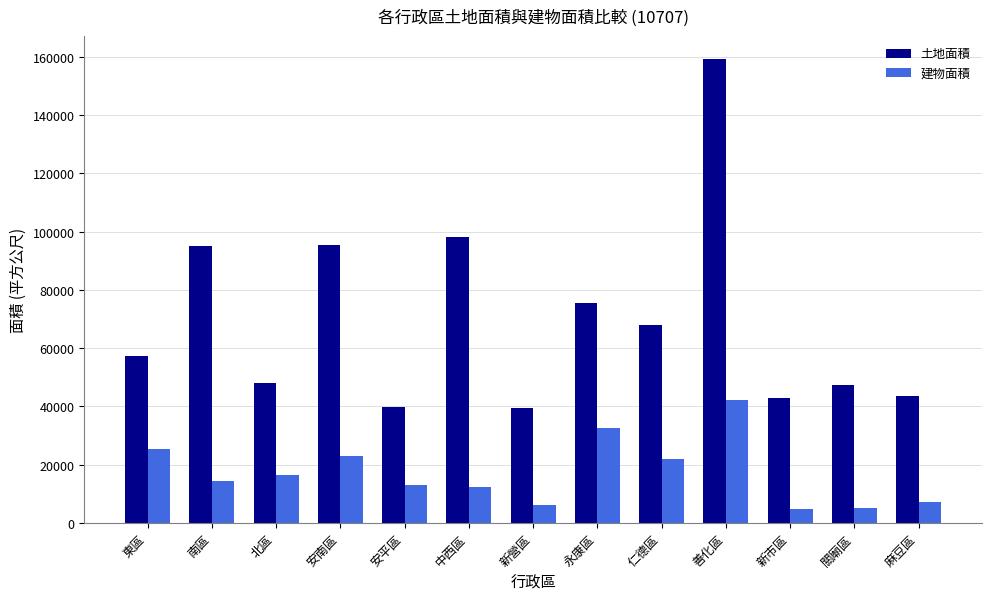

What is the minimum value for 土地面積?

39376.3